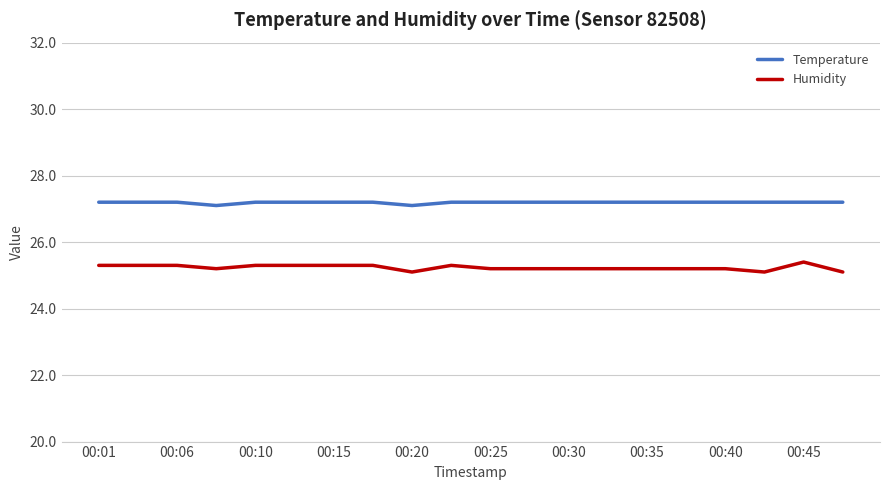

Rank the series by their maximum value, from highest to lowest.

Temperature, Humidity